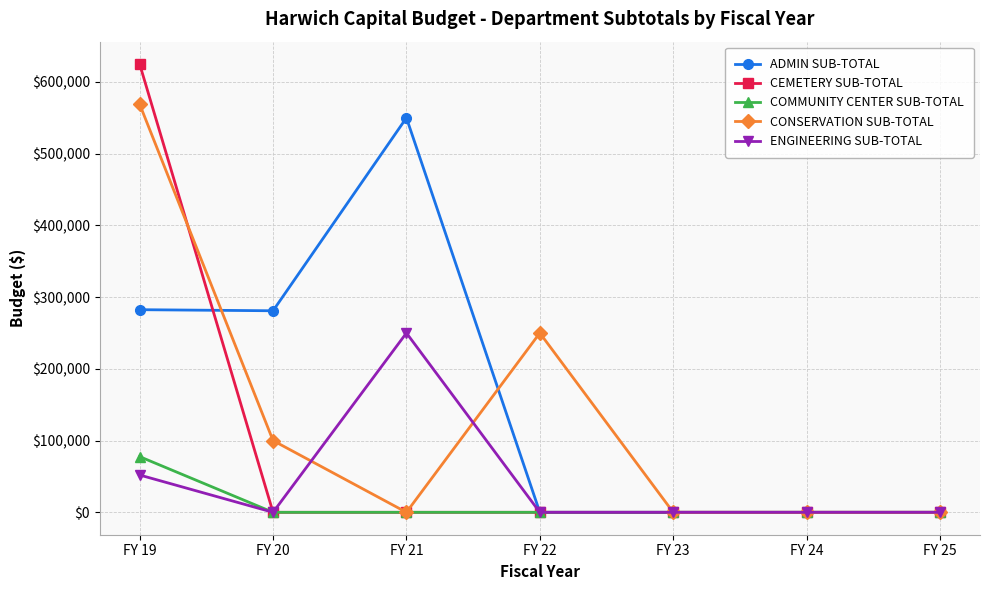

At which category is the sum across all series the highest?

FY 19